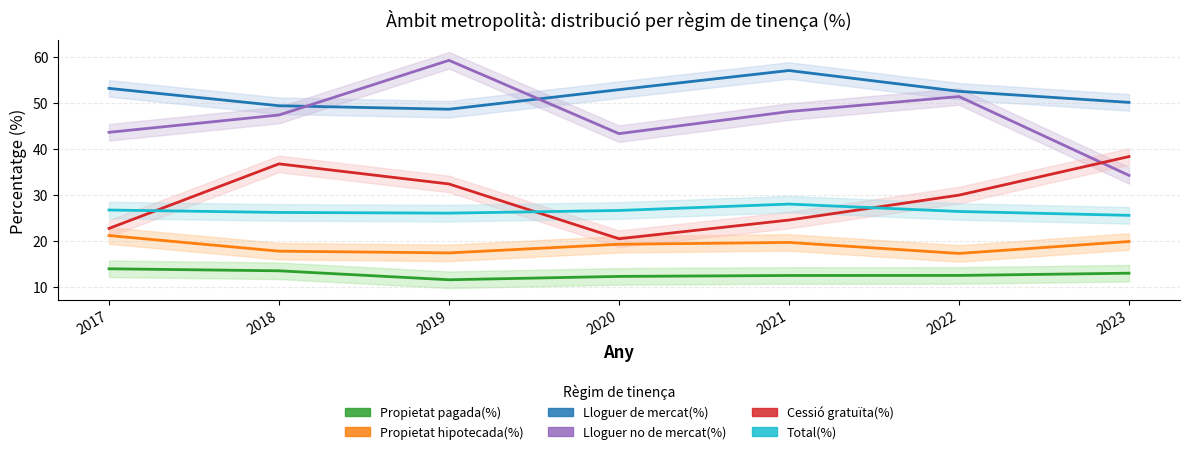

What is the sum of the Lloguer no de mercat(%) values at 2023 and 2022?

85.6